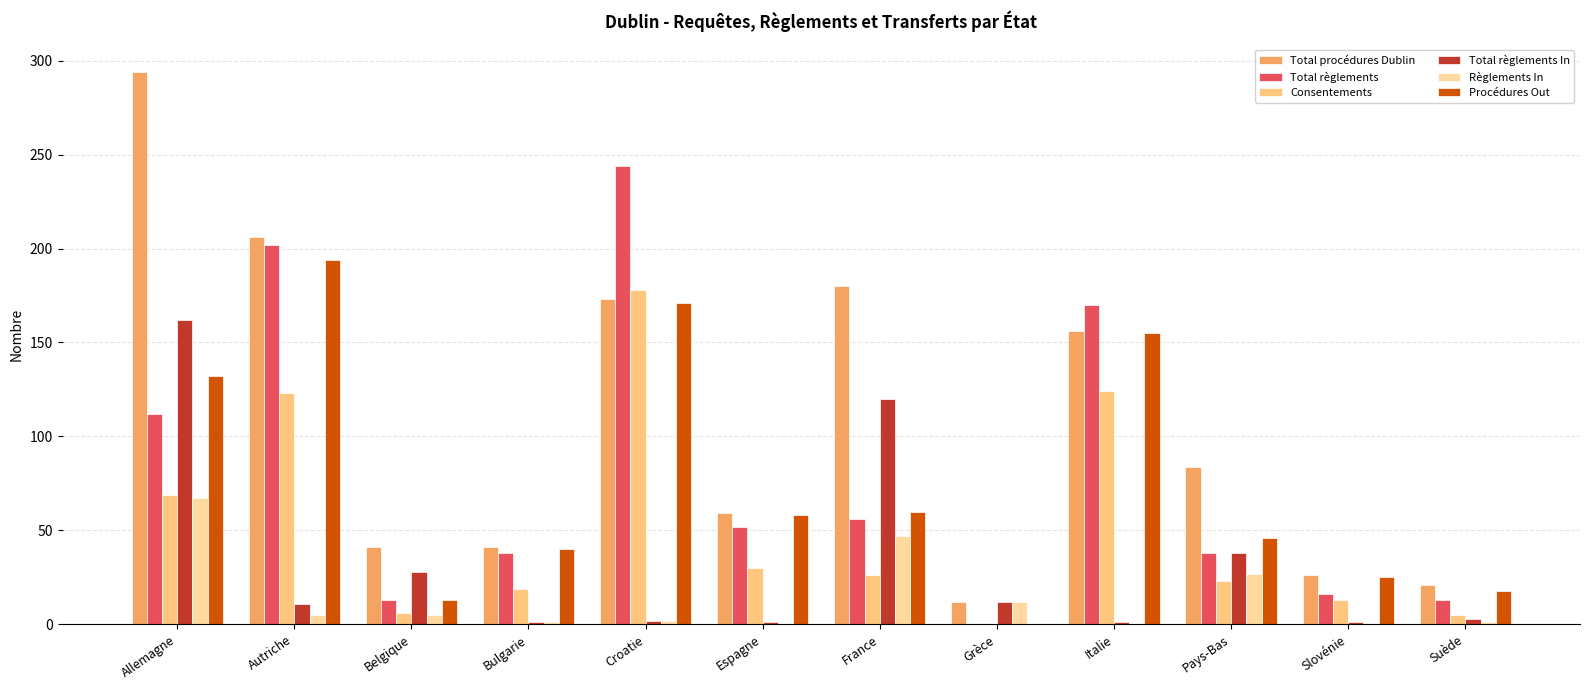

Count the number of data series in this chart.

6